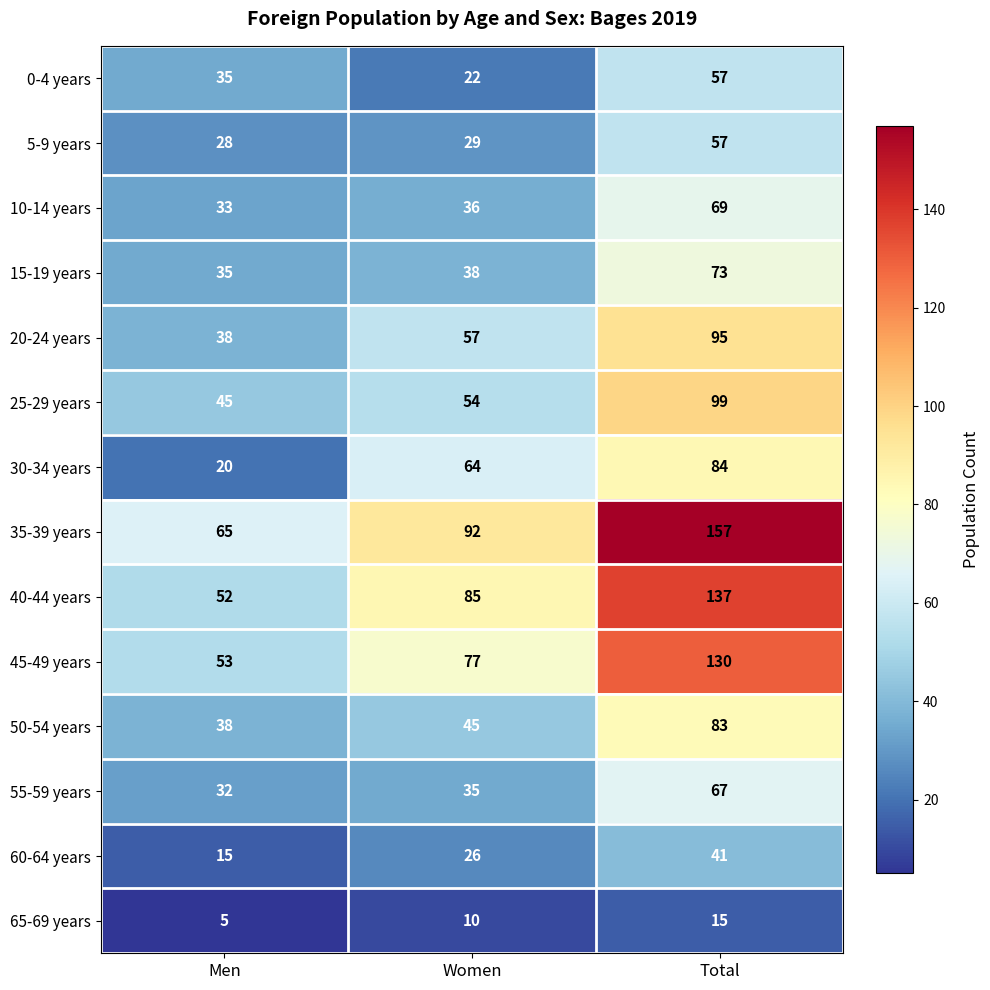

Is it true that 0-4 years equals 57 at Total?

True